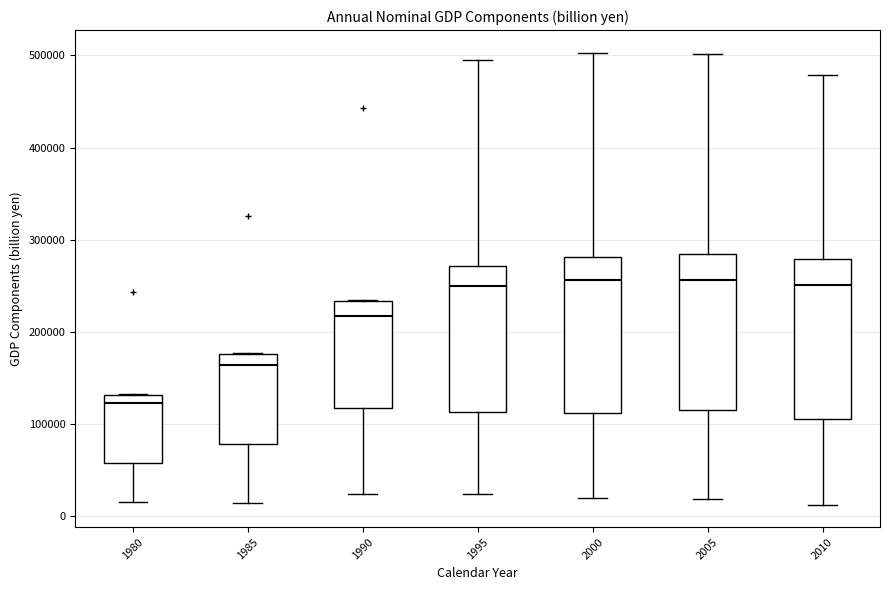

Where is the lower edge of the box at x = 1980 on the y-axis? The values are not printed on the chart, so give them approximately, as read against the axis.

60000